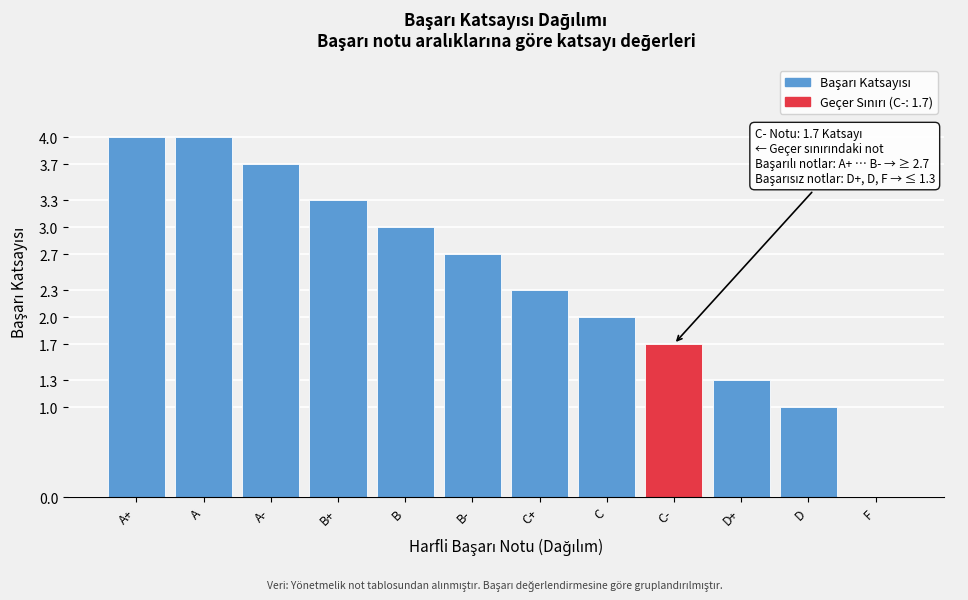

Reading right to left, what are all the values shown in this chart?

F=0.0	D=1.0	D+=1.3	C-=1.7	C=2.0	C+=2.3	B-=2.7	B=3.0	B+=3.3	A-=3.7	A=4.0	A+=4.0